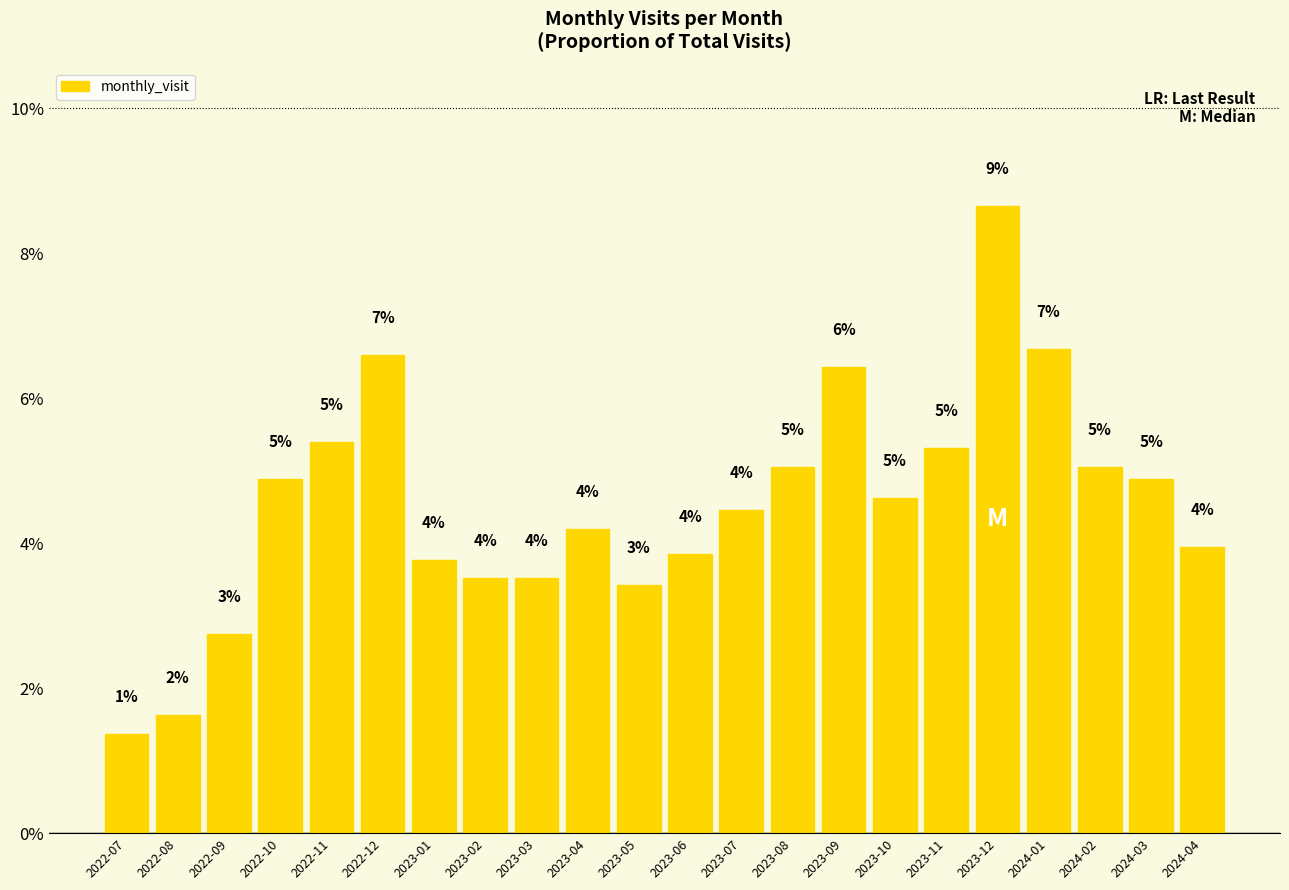

Are the bars horizontal?

No